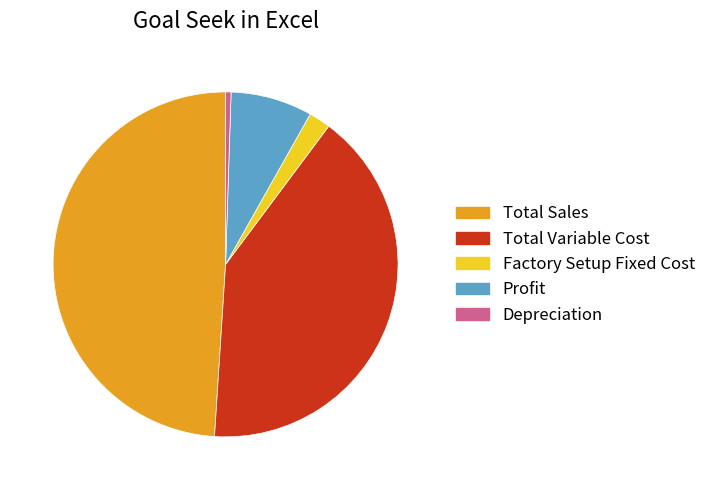

Between Total Variable Cost and Profit, which is larger?

Total Variable Cost